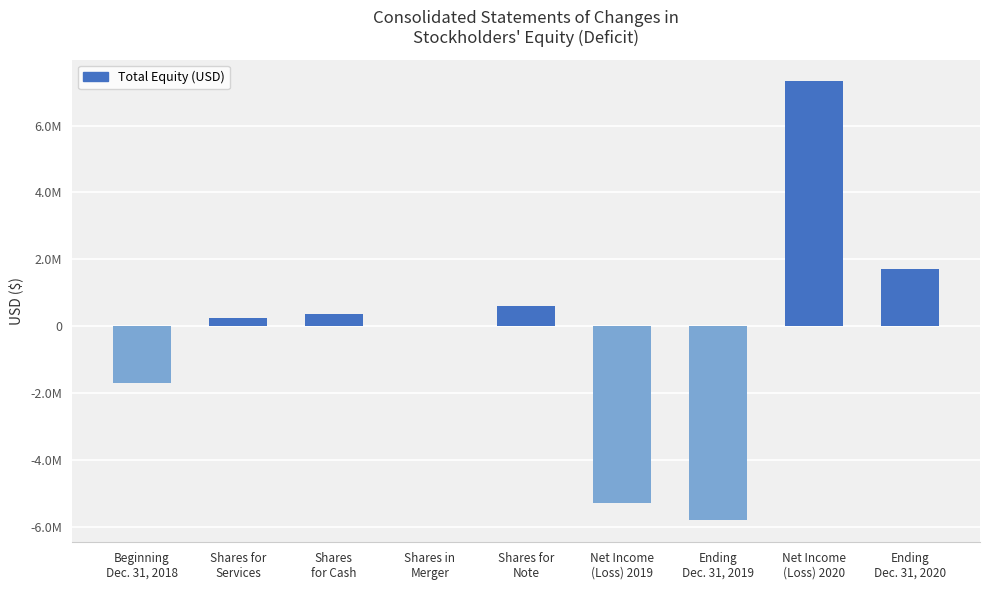

What is the maximum value shown in the chart?

7317761